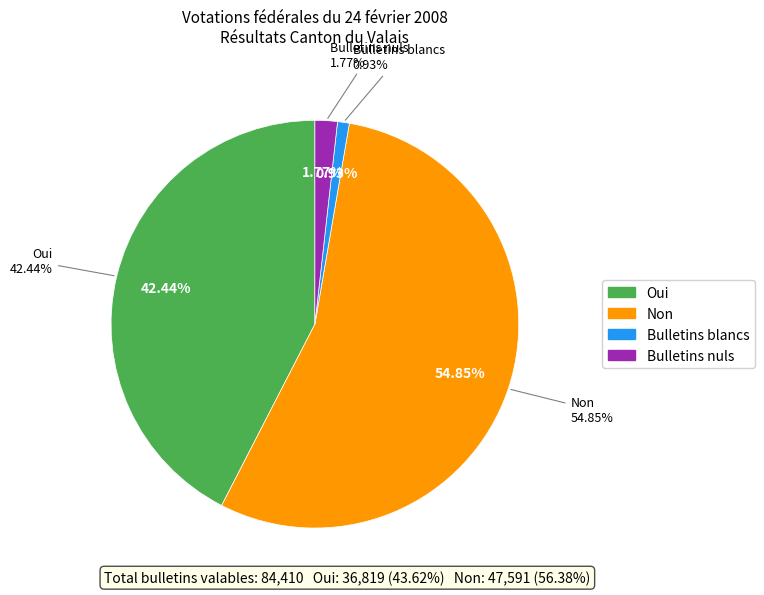

How much of the chart is everything except Non?

45.1%